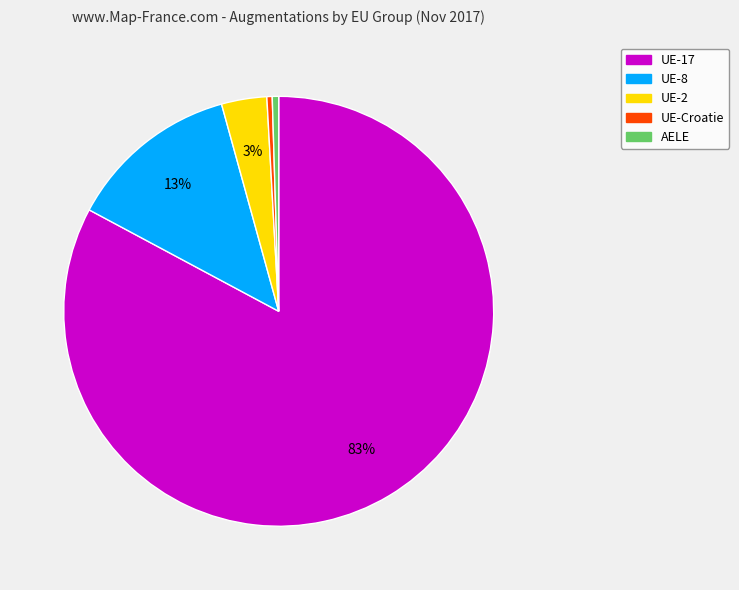

To the nearest percent, what is the difference between the AELE and UE-2 slice percentages?

3%